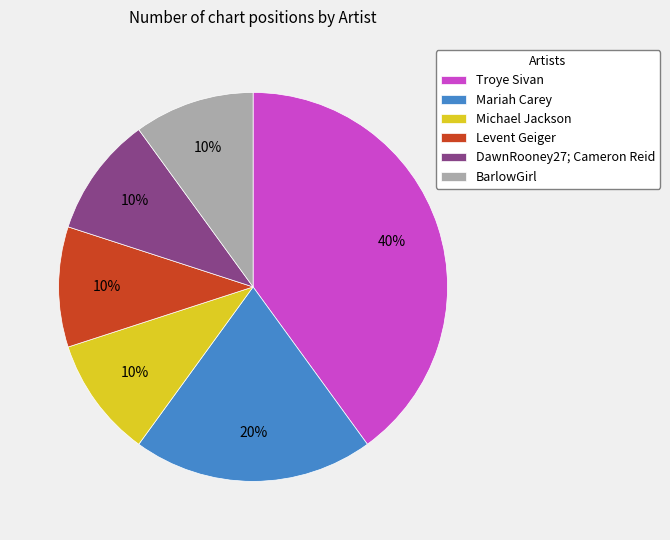

How many segments does this pie chart have?

6